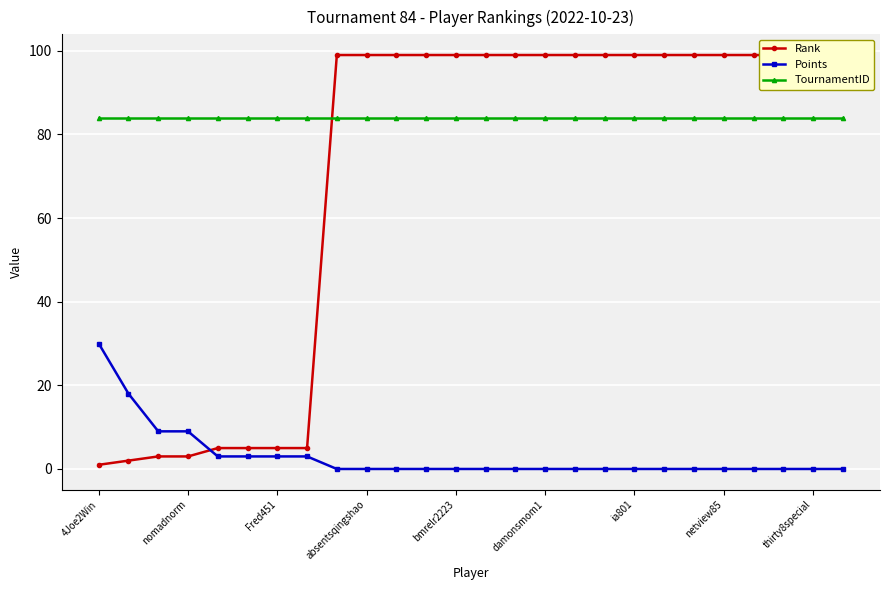

True or false: Points and TournamentID intersect in this chart.

False